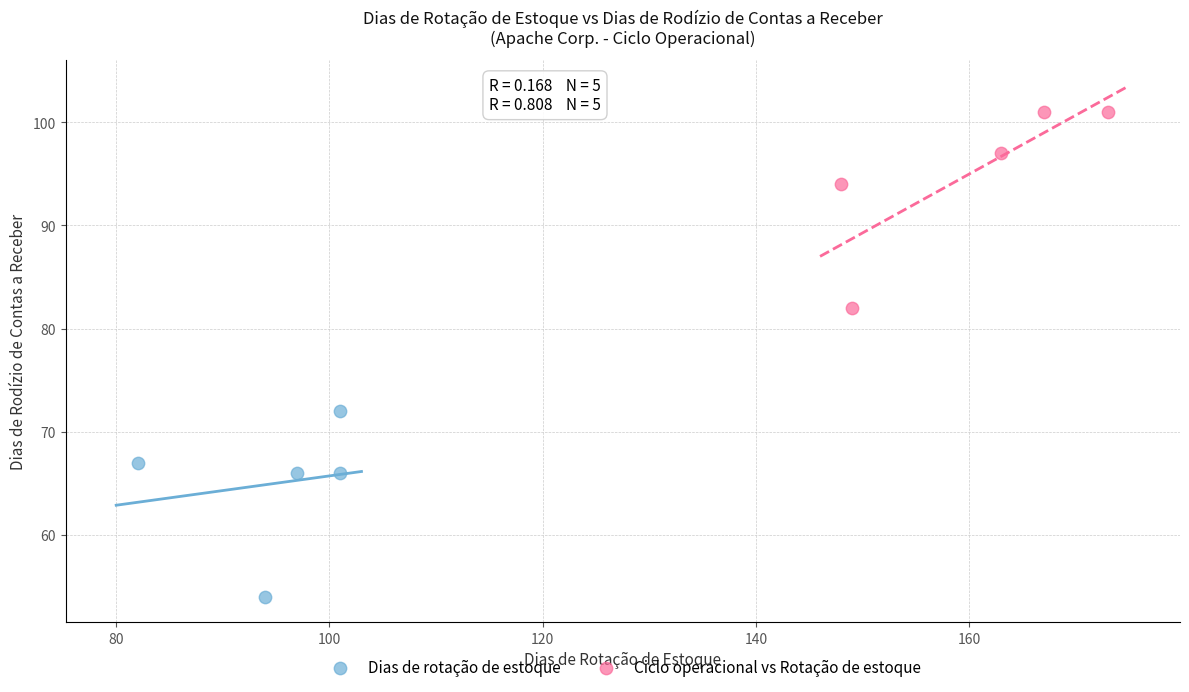

Which series contains the lowest Y value?

Dias de rotação de estoque